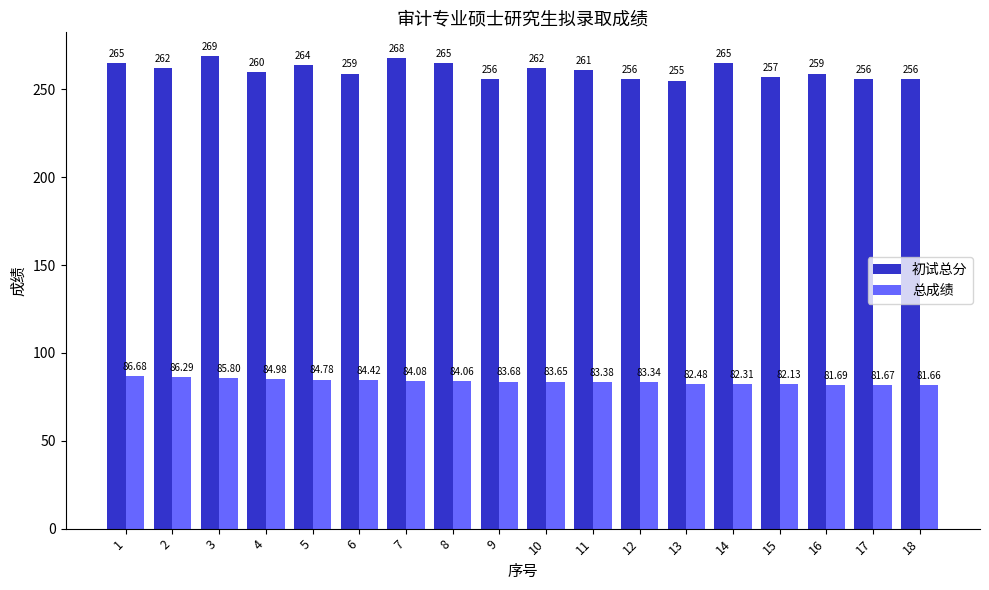

What is the difference between the maximum and second lowest values in the 初试总分 series?

13.0